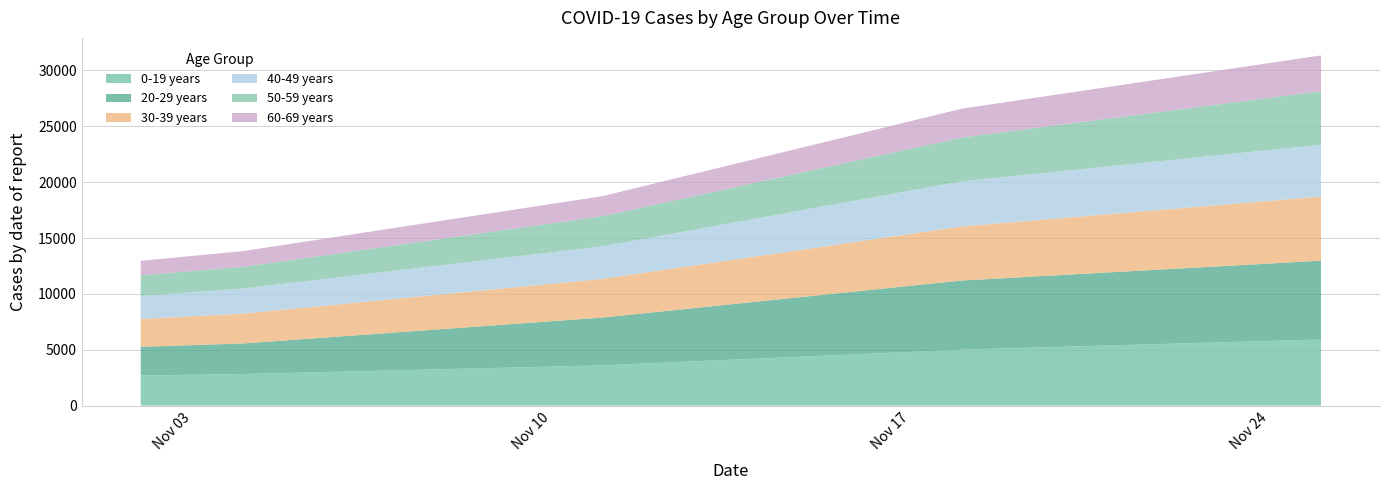

What are all the series names shown in the legend?

0-19 years, 20-29 years, 30-39 years, 40-49 years, 50-59 years, 60-69 years